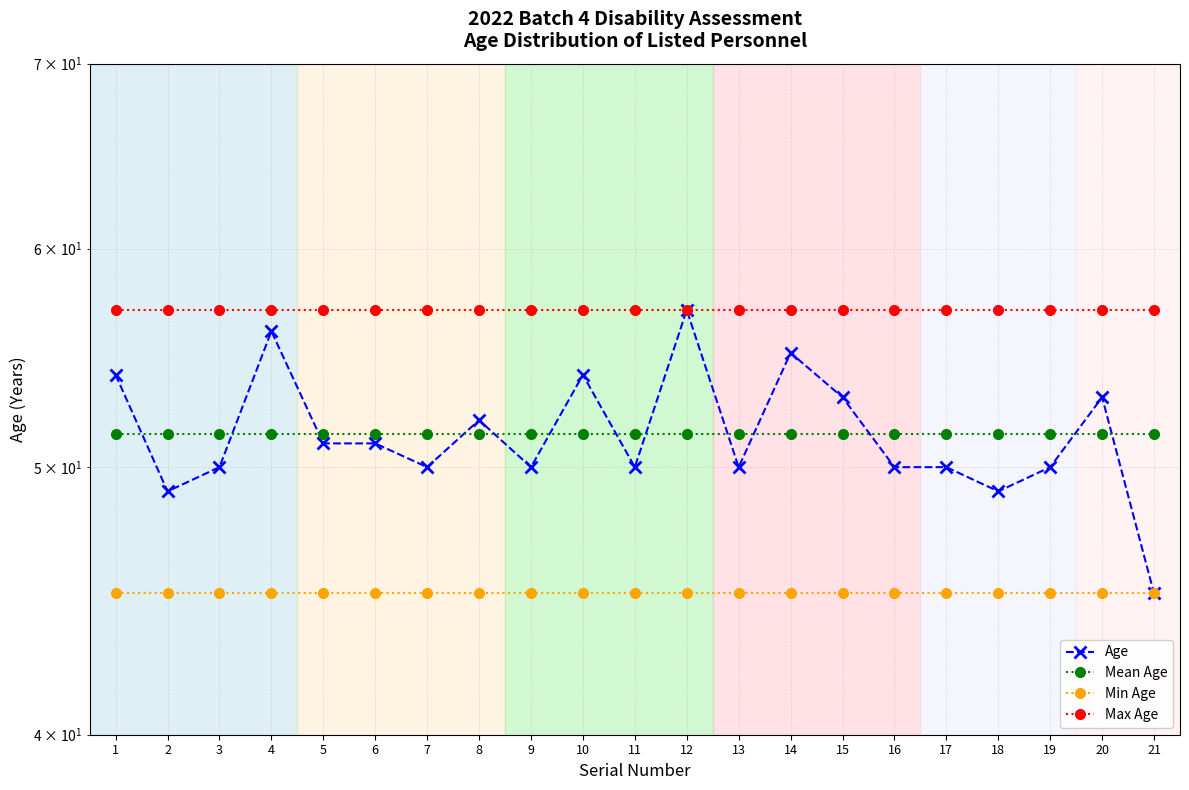

How many interior local valleys does the Age series have?

6